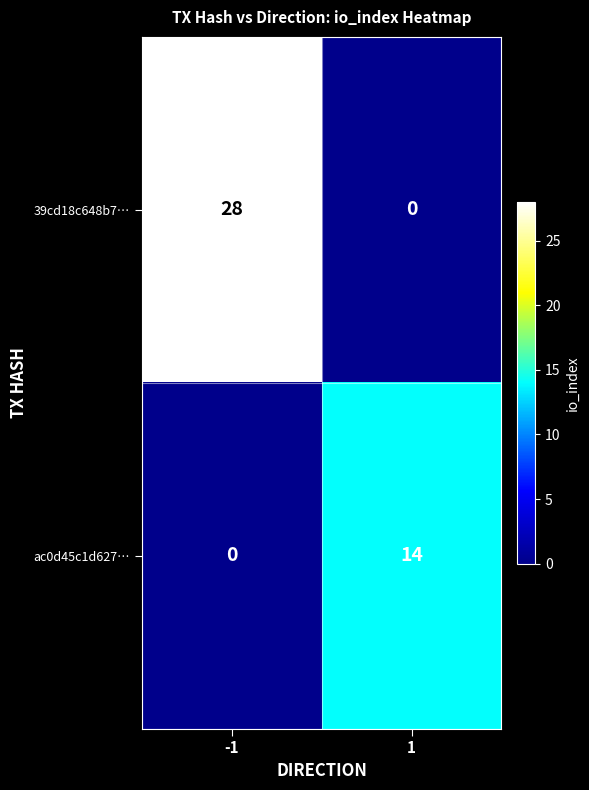

How many data points in 39cd18c648b7… are less than 28?

1